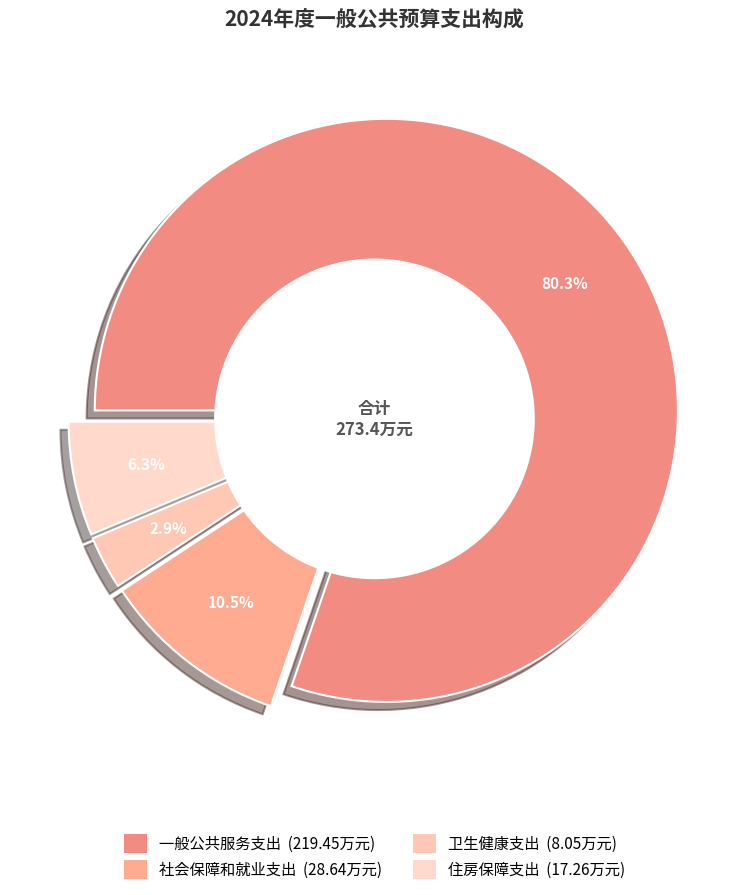

To the nearest percent, what is the average slice percentage?

25%